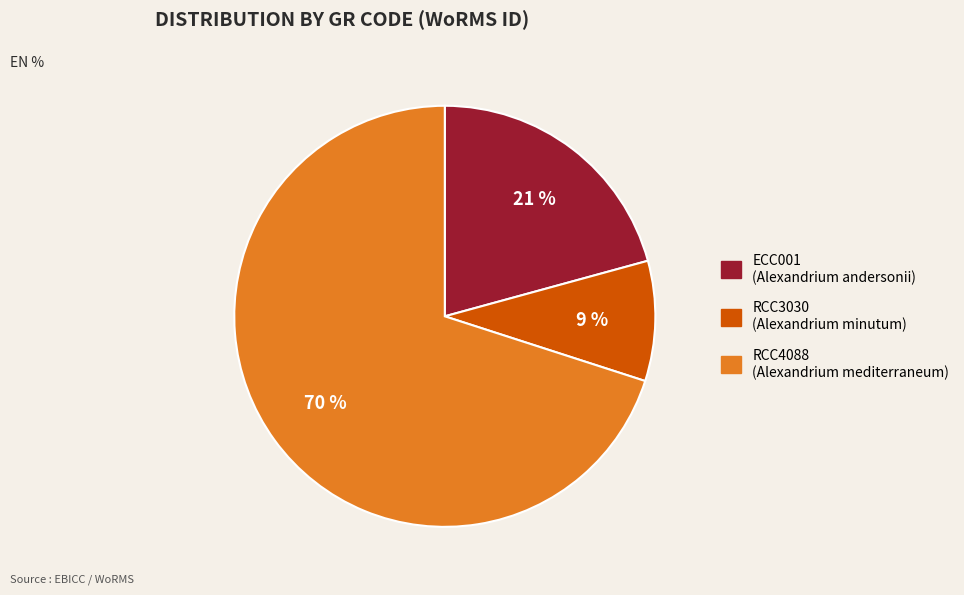

Which category has the biggest portion of the pie?

RCC4088